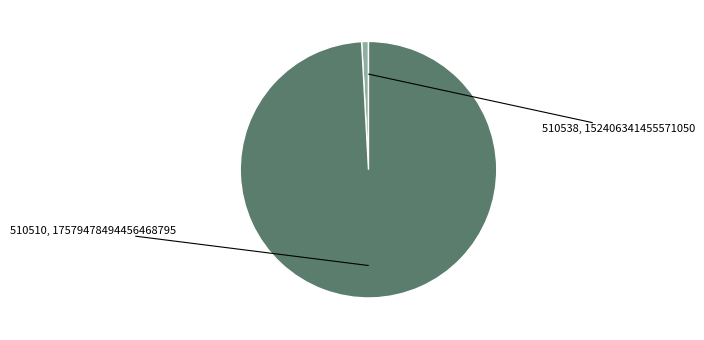

Is there any slice that represents more than half of the pie?

Yes